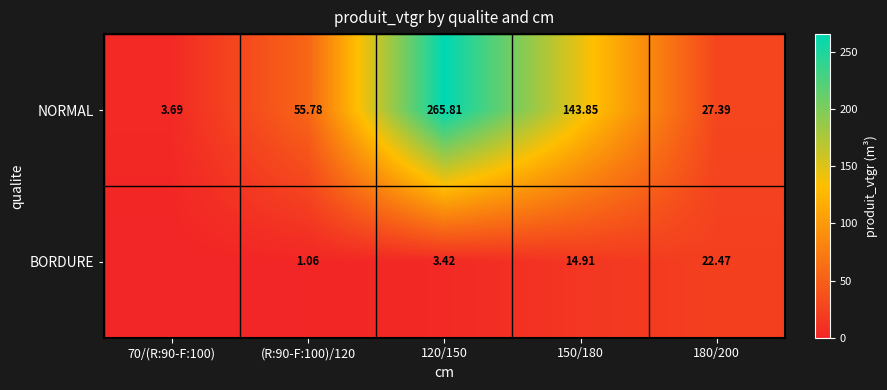

True or false: NORMAL has a value of 55.8 at (R:90-F:100)/120.

True